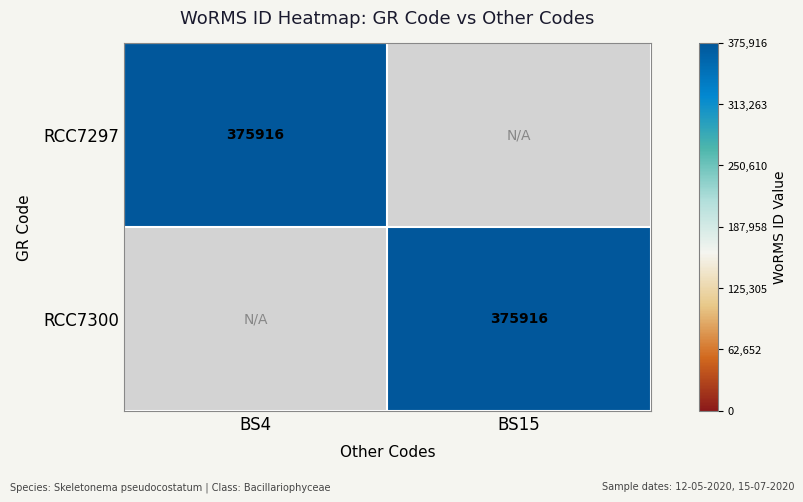

True or false: RCC7297 has a value of 375916 at BS4.

True